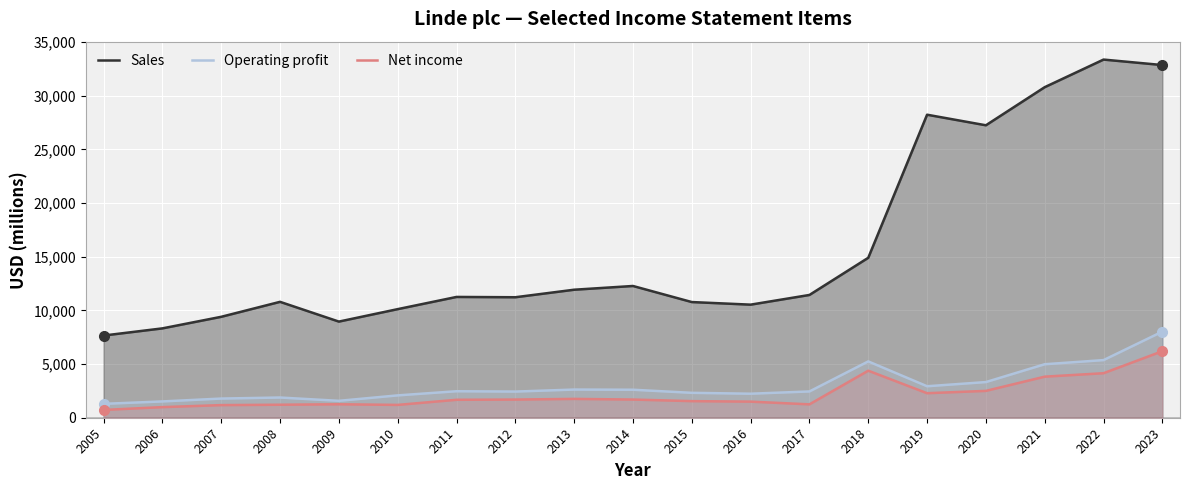

How many interior local valleys does the Net income series have?

3